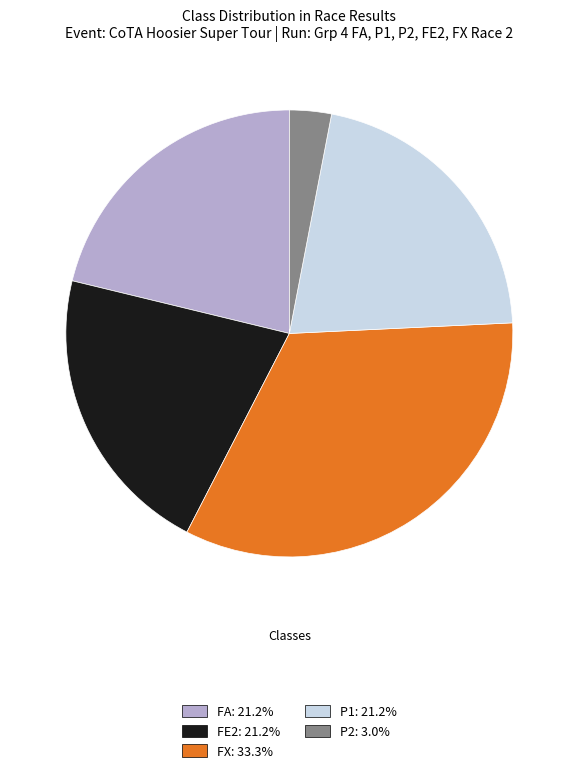

Which slice is the largest?

FX